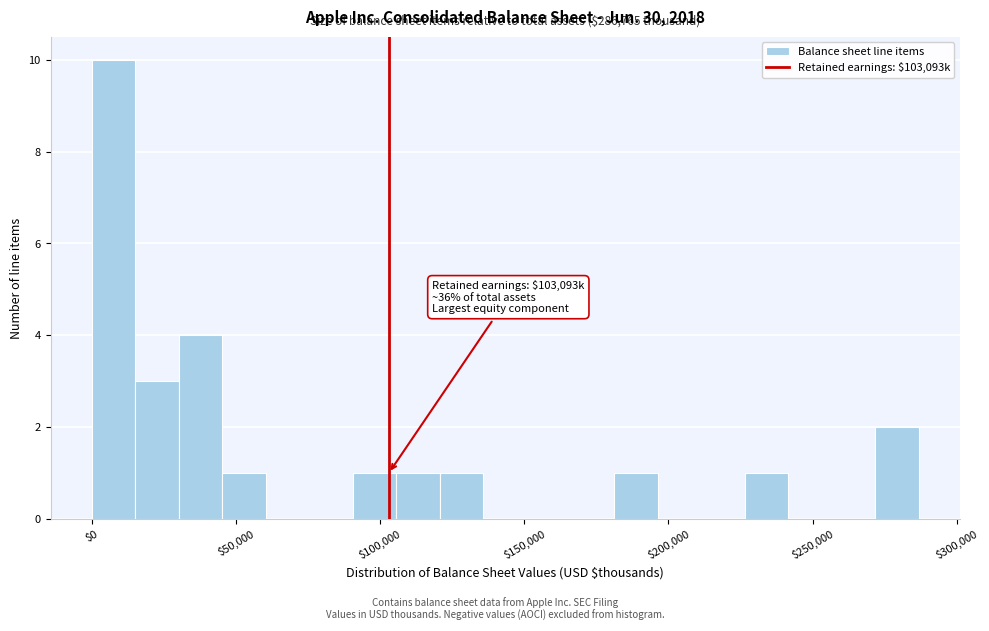

Read against the x-axis, roughly where is the centre of the tallest bar?

10000